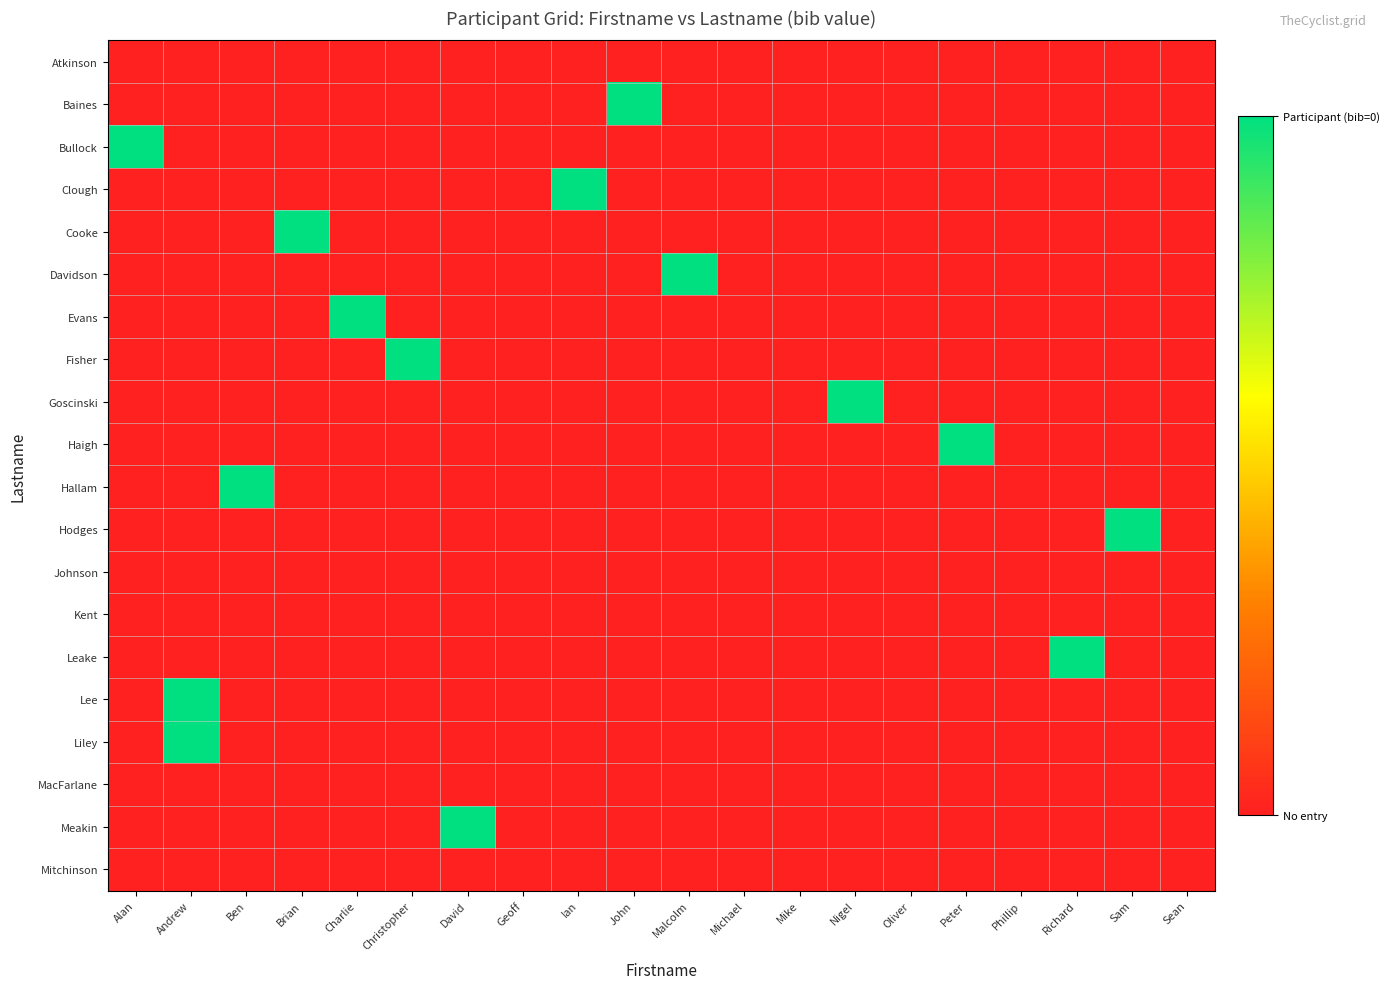

At which category is the sum across all series the highest?

Andrew